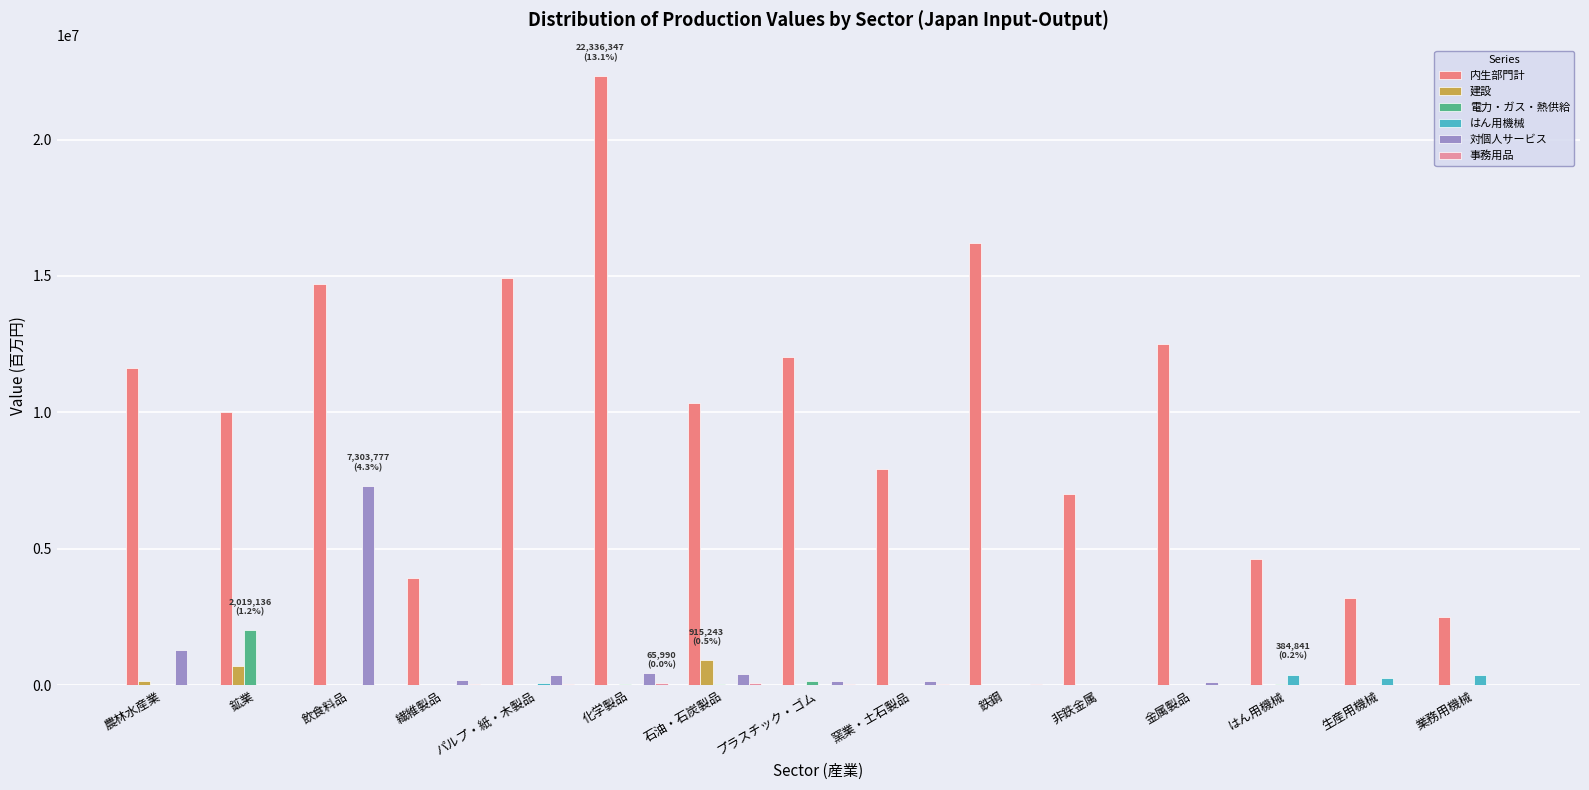

What is the highest value of the 事務用品 series?

65990